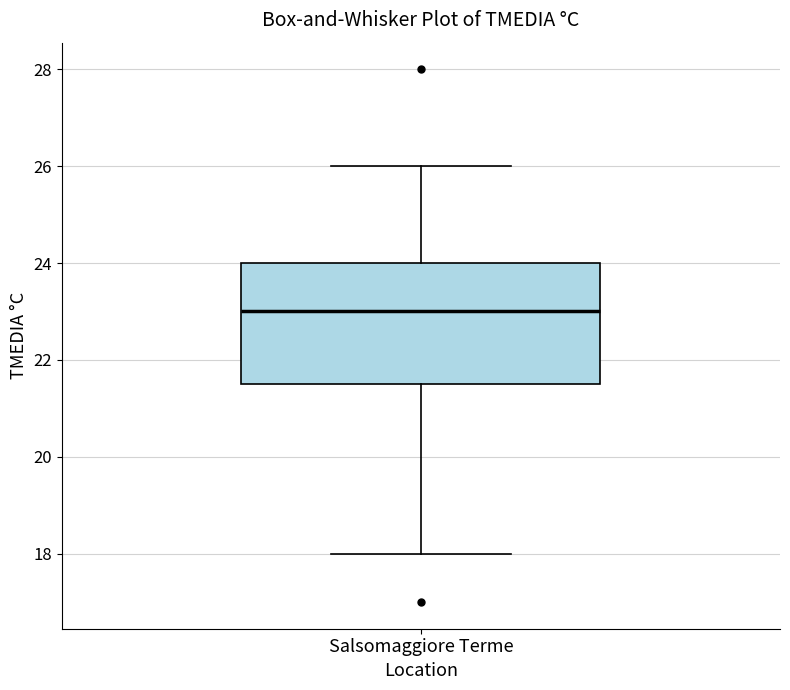

Read this box plot against the y-axis: the position of the median line, the range covered by the box, and the ends of both whiskers. The values are not printed on the chart, so give them approximately, as read against the axis.

median 23.0, box 21.6 to 24.0, whiskers 18.0 to 26.0